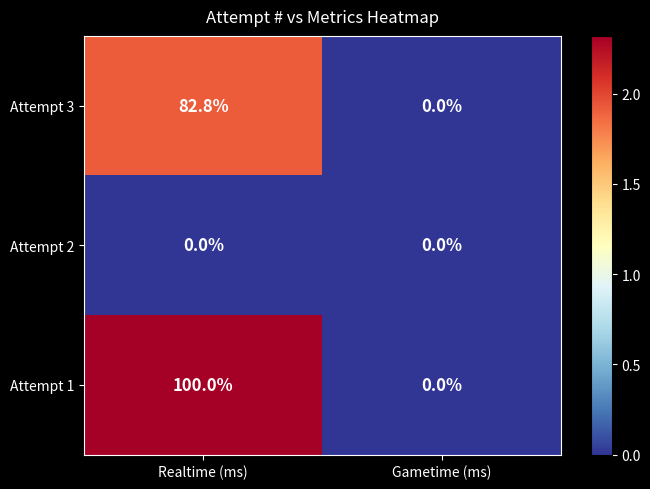

Which series has the widest spread of values?

Attempt 1